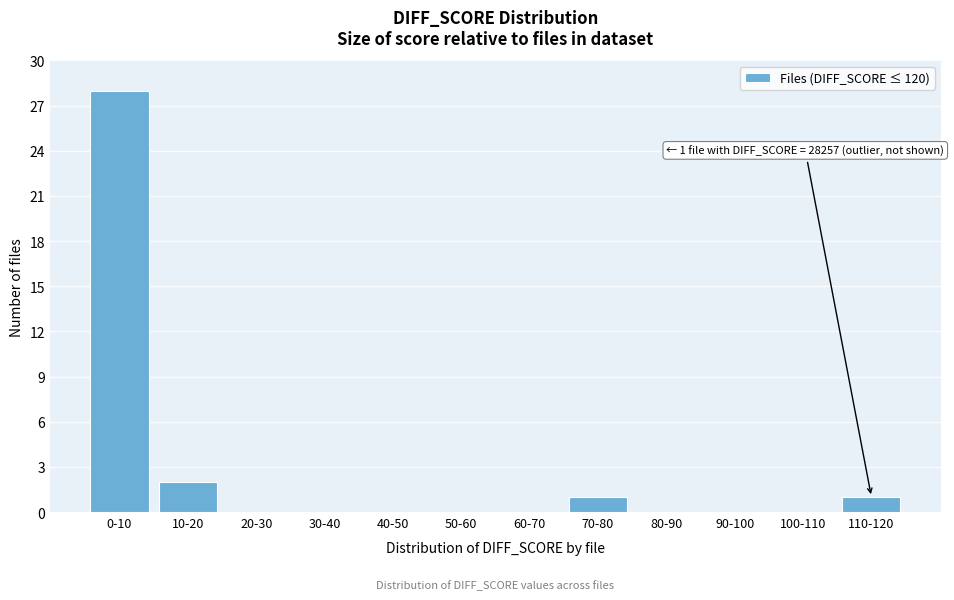

Reading left to right, what are all the values shown in this chart?

0-10=28	10-20=2	20-30=0	30-40=0	40-50=0	50-60=0	60-70=0	70-80=1	80-90=0	90-100=0	100-110=0	110-120=1